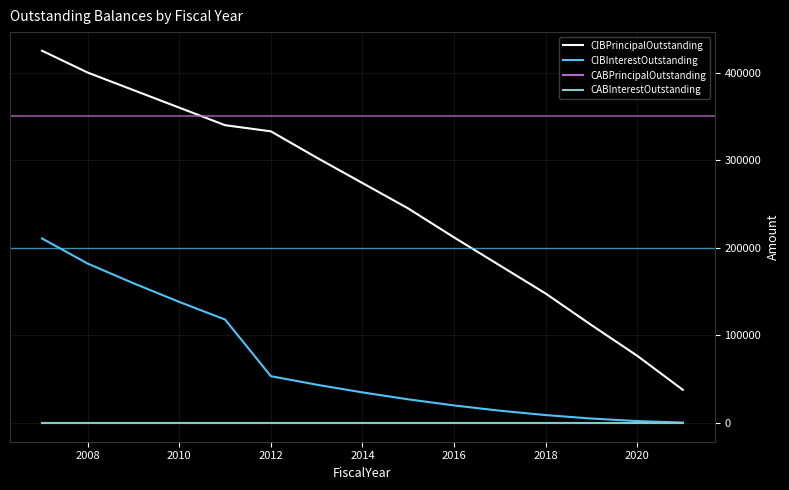

Is this an area chart (filled region under the line)?

No